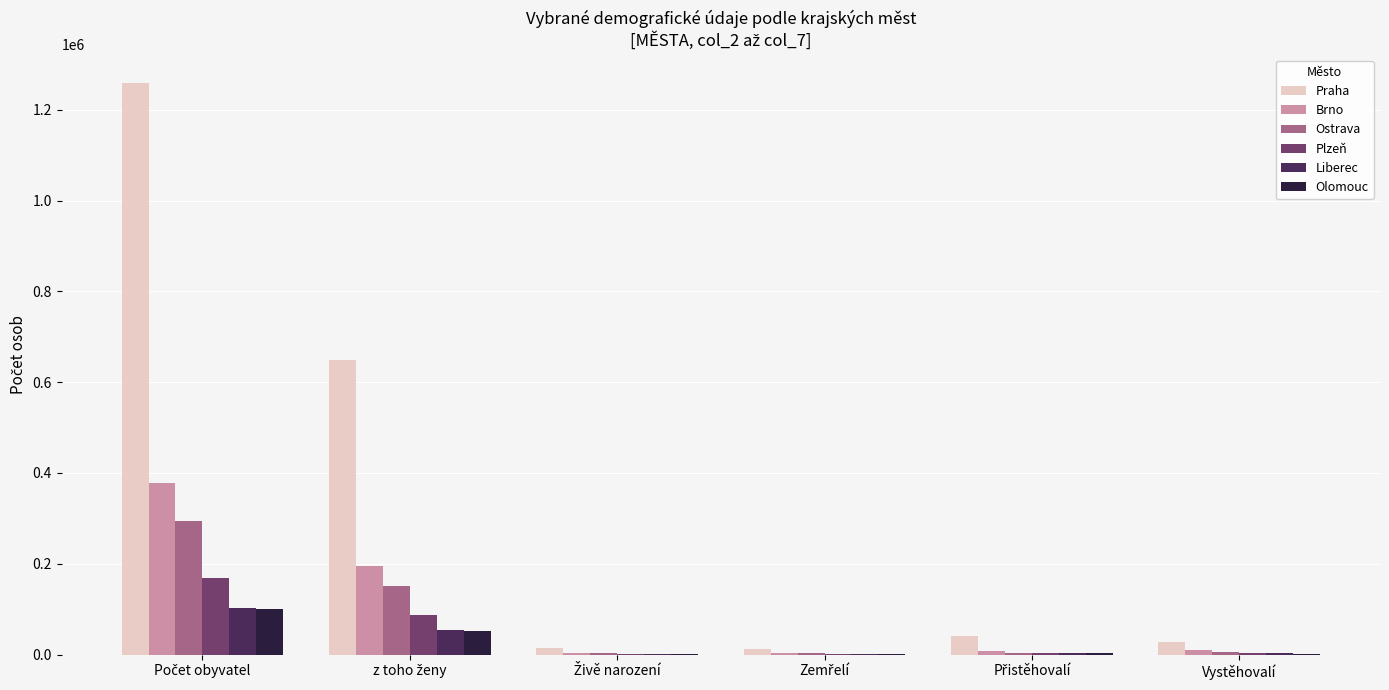

Which series has the largest total across all categories?

Praha